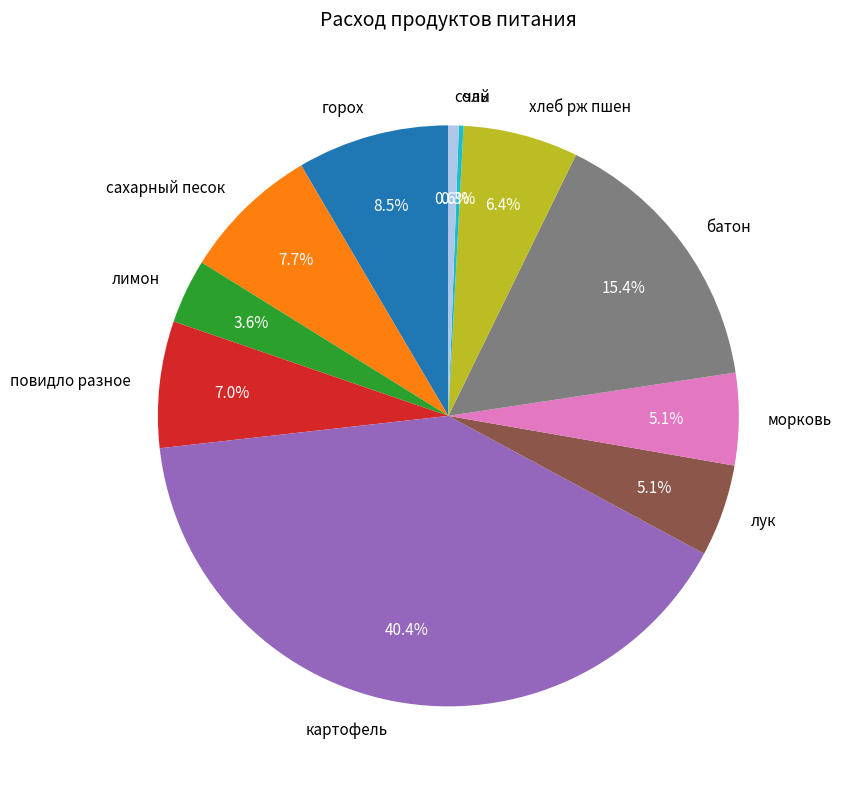

To the nearest percent, what is the average slice percentage?

9%